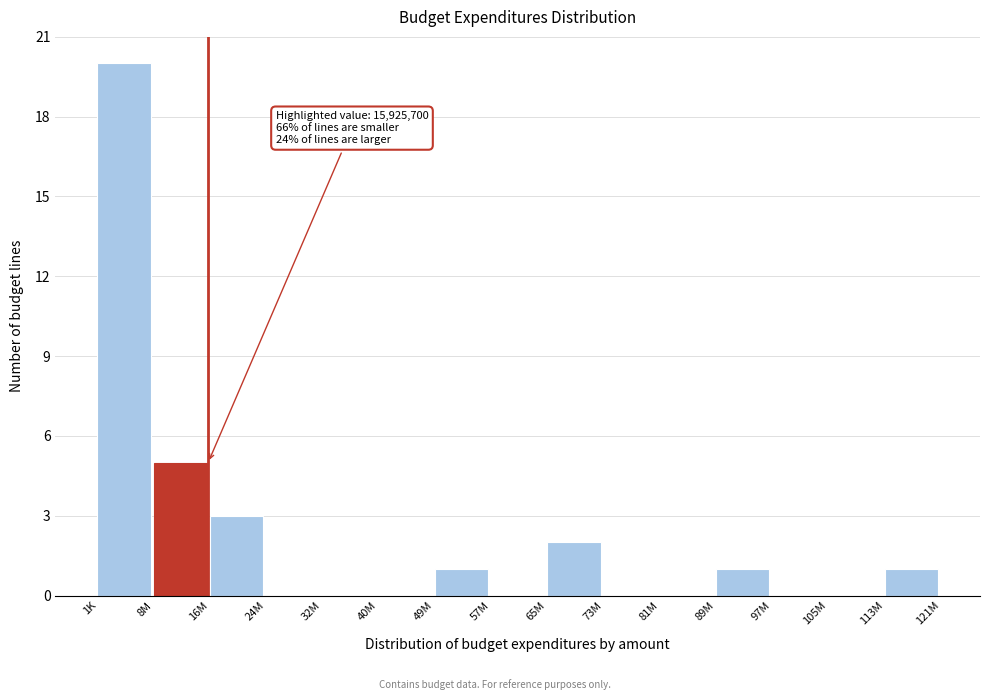

Reading right to left, what are all the values shown in this chart?

113M=1	105M=0	97M=0	89M=1	81M=0	73M=0	65M=2	57M=0	49M=1	40M=0	32M=0	24M=0	16M=3	8M=5	1K=20